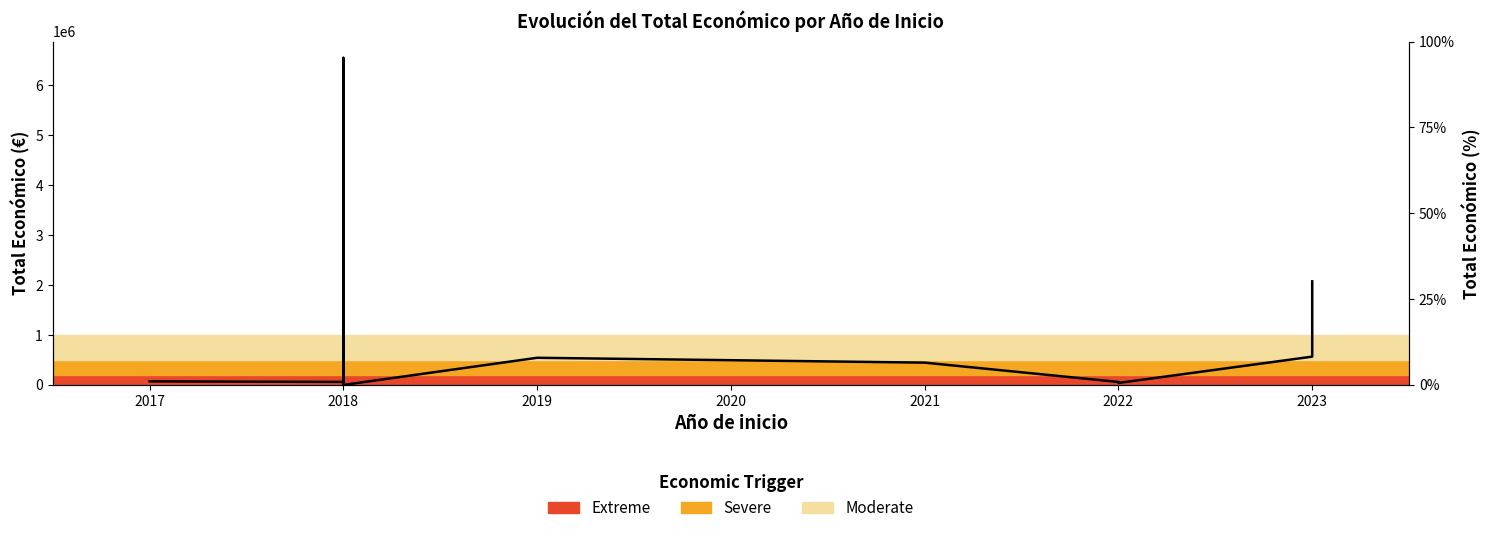

What is the difference between the maximum and second lowest values?

6504067